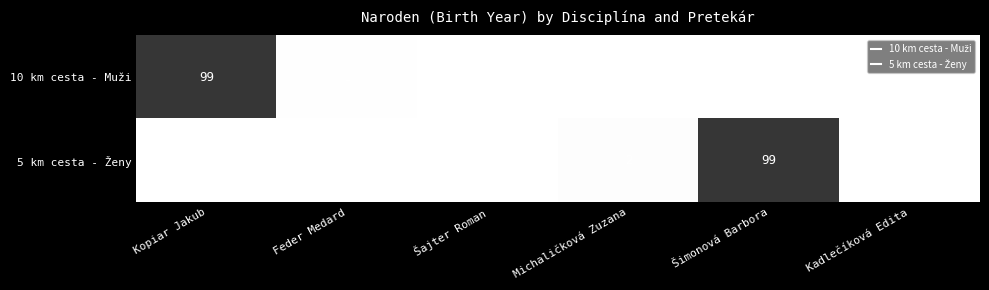

How many distinct data groups are displayed?

2